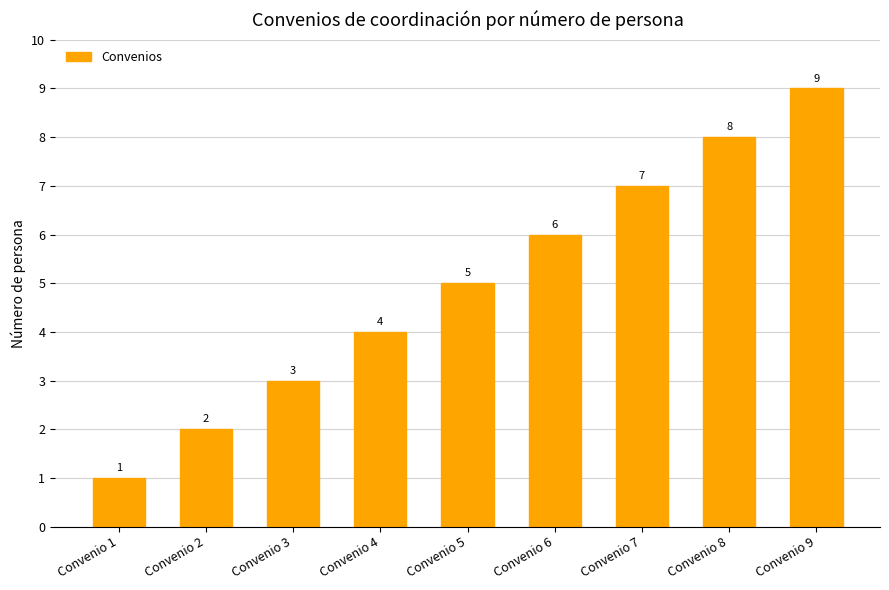

Are the bars horizontal?

No